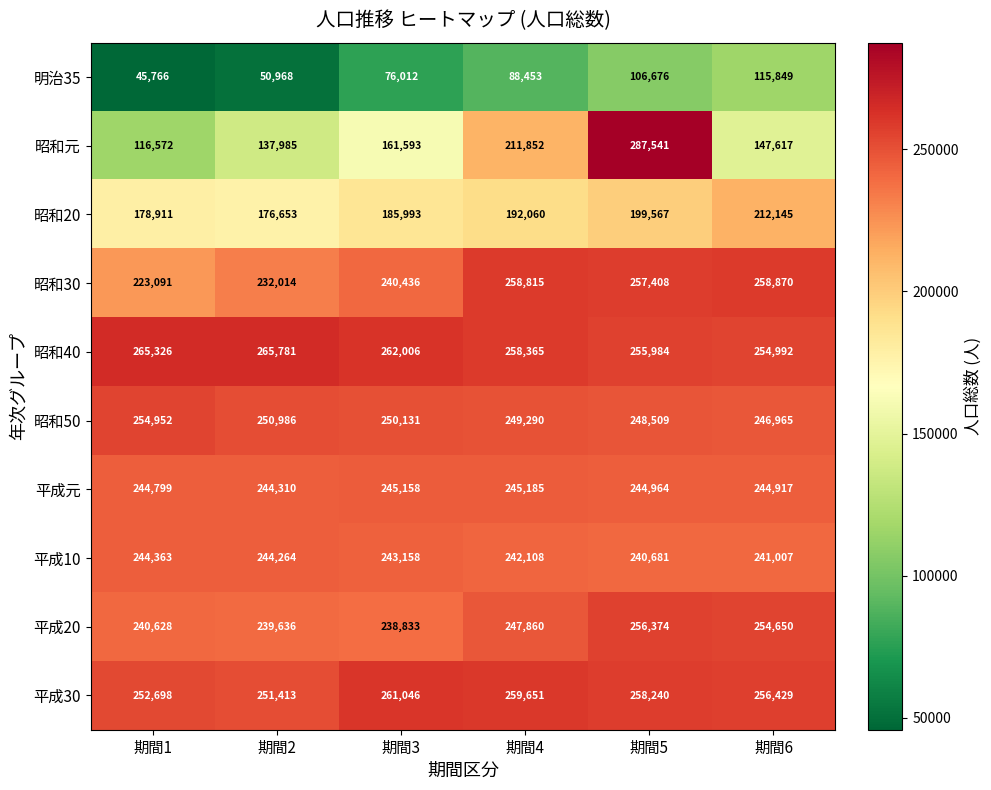

Which series has the widest spread of values?

昭和元